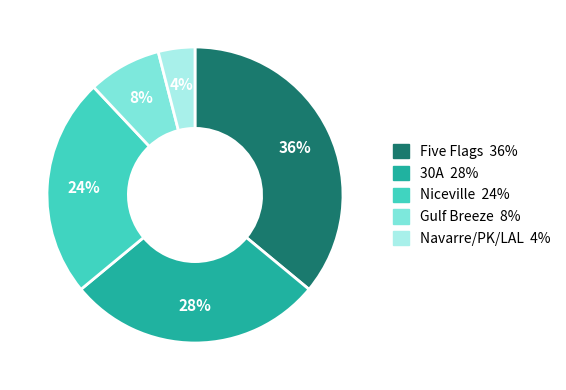

To the nearest percent, what percentage of the pie is Niceville?

24%